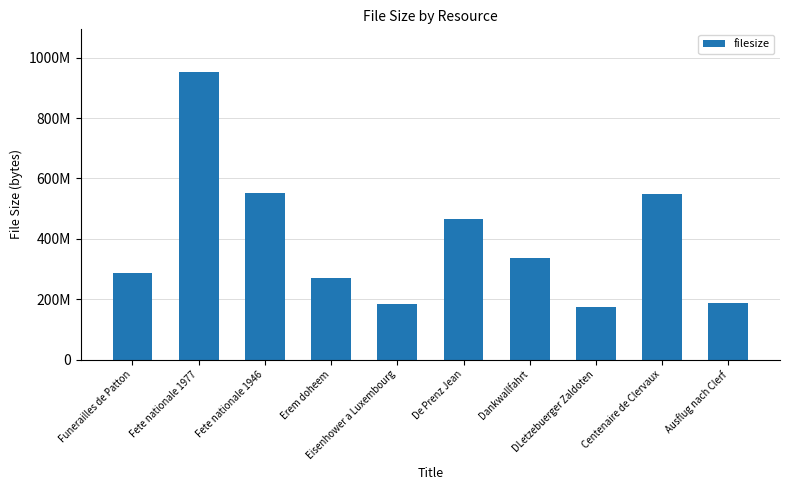

Reading left to right, transcribe all the data shown in this chart.

Funerailles de Patton=286542598	Fete nationale 1977=951042067	Fete nationale 1946=551137917	Erem doheem=268953524	Eisenhower a Luxembourg=183126529	De Prenz Jean=465223030	Dankwallfahrt=337067898	DLetzebuerger Zaldoten=174790710	Centenaire de Clervaux=547855887	Ausflug nach Clerf=186873668